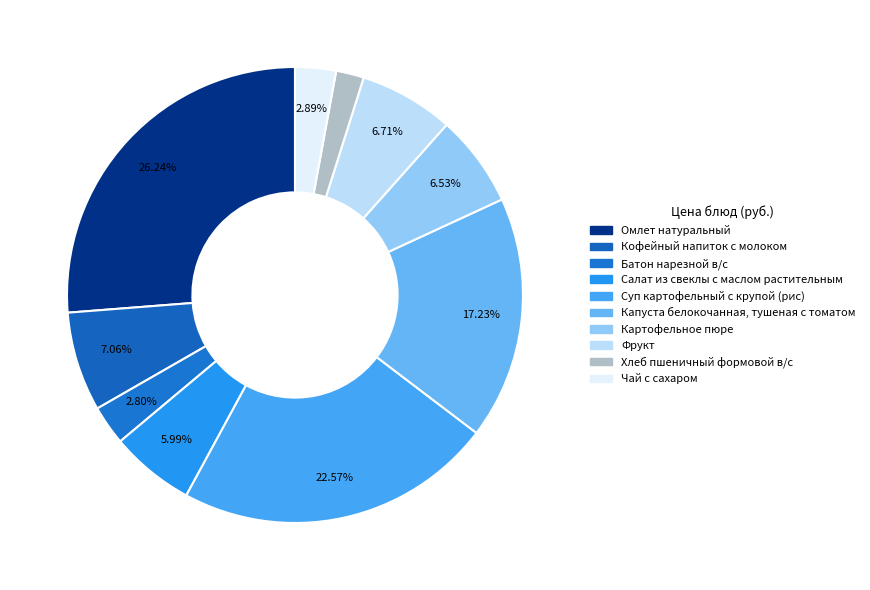

How many segments does this pie chart have?

10